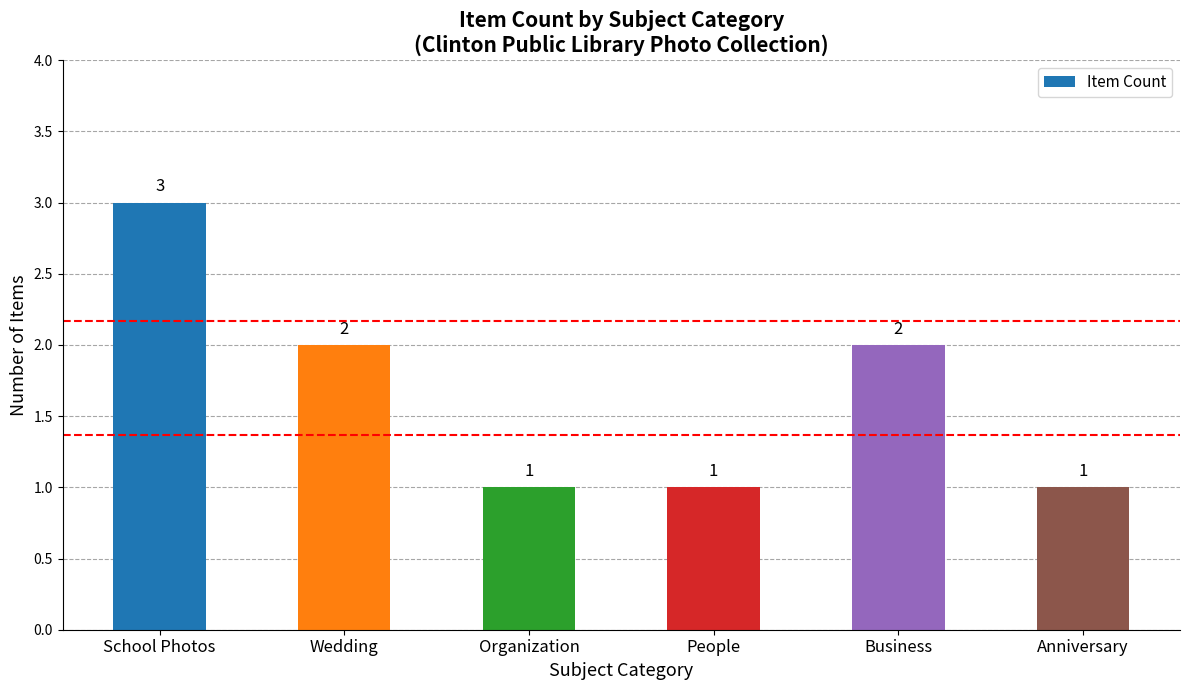

Reading right to left, list all the values displayed in this chart.

1	2	1	1	2	3